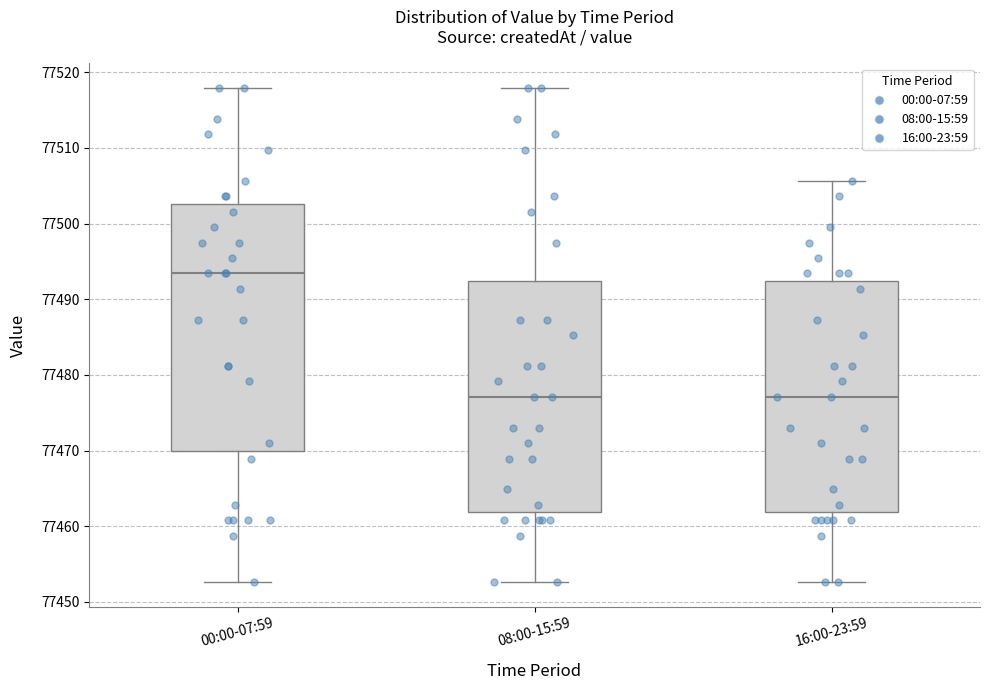

Reading left to right, read every box against the y-axis: the position of its median line, the range the box covers, and the ends of its whiskers. The values are not printed on the chart, so give them approximately, as read against the axis.

00:00-07:59: median 77493, box 77470 to 77503, whiskers 77453 to 77518
08:00-15:59: median 77477, box 77462 to 77492, whiskers 77453 to 77518
16:00-23:59: median 77477, box 77462 to 77492, whiskers 77453 to 77506